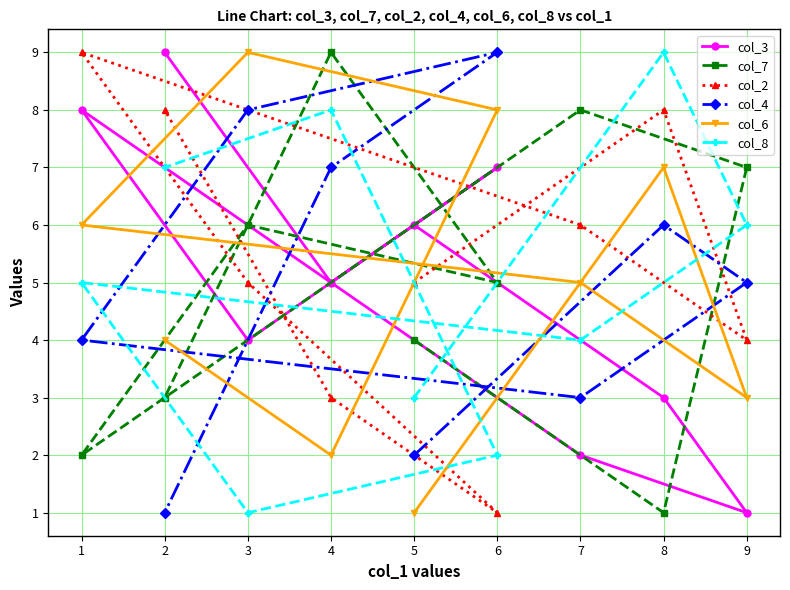

At which category is the sum across all series the highest?

8